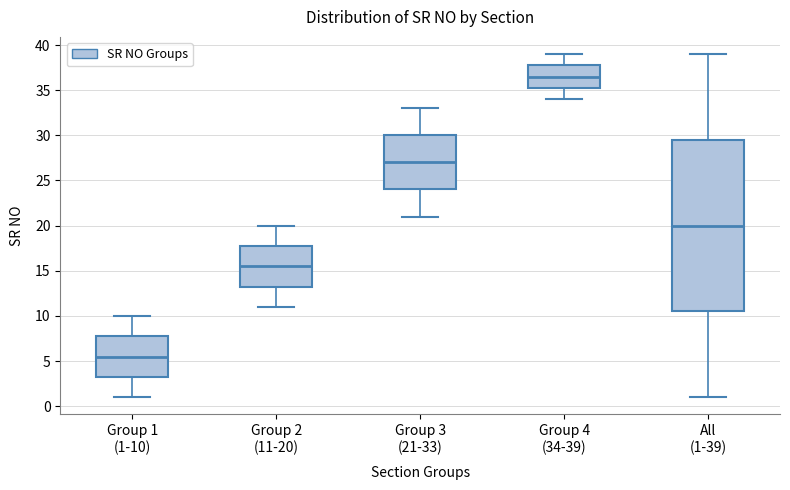

Which box has the highest median line?

Group 4 (34-39)